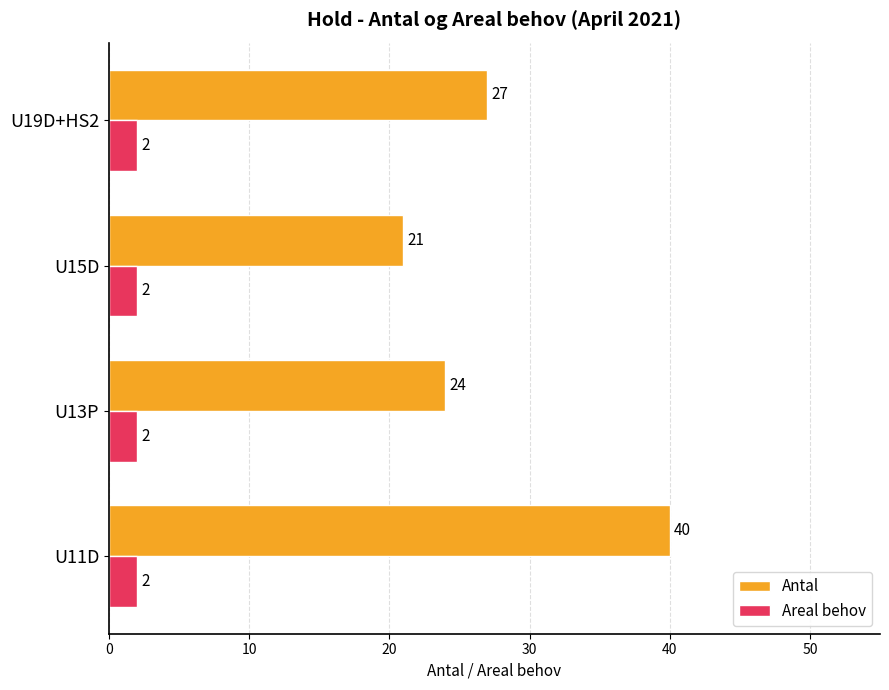

The value of Areal behov at U15D is 2. True or false?

True